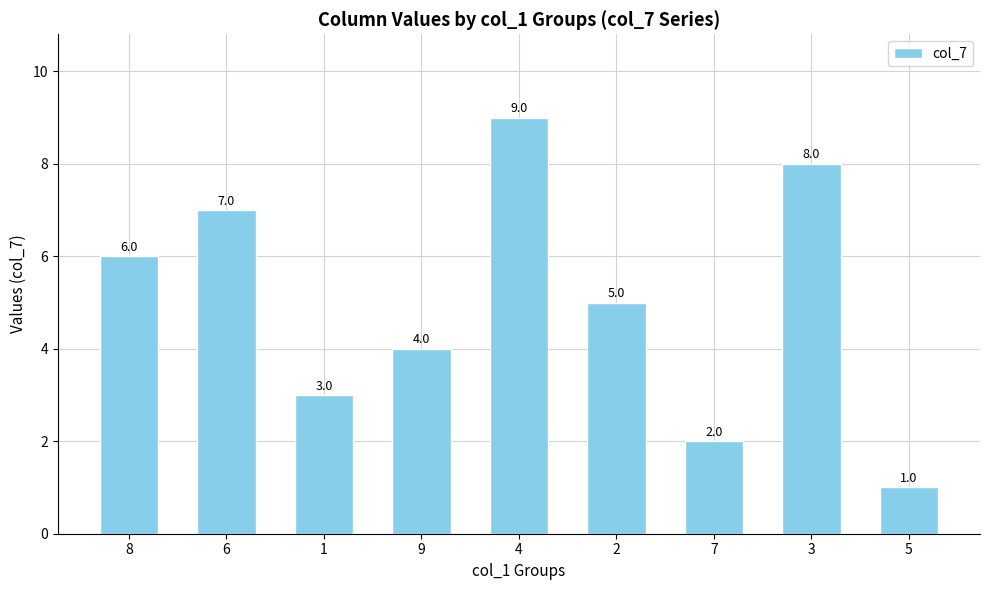

List the labels in order of value, largest first.

4, 3, 6, 8, 2, 9, 1, 7, 5